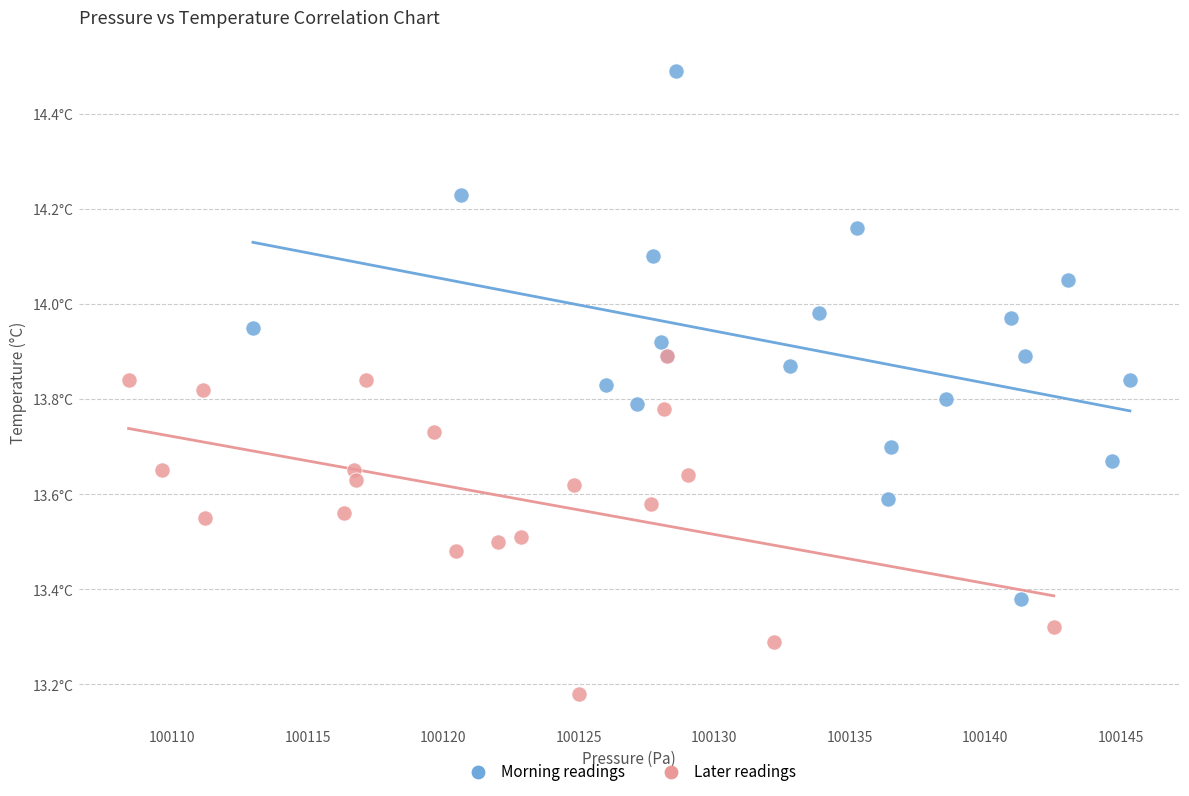

Which series has the widest spread of Y values?

Morning readings